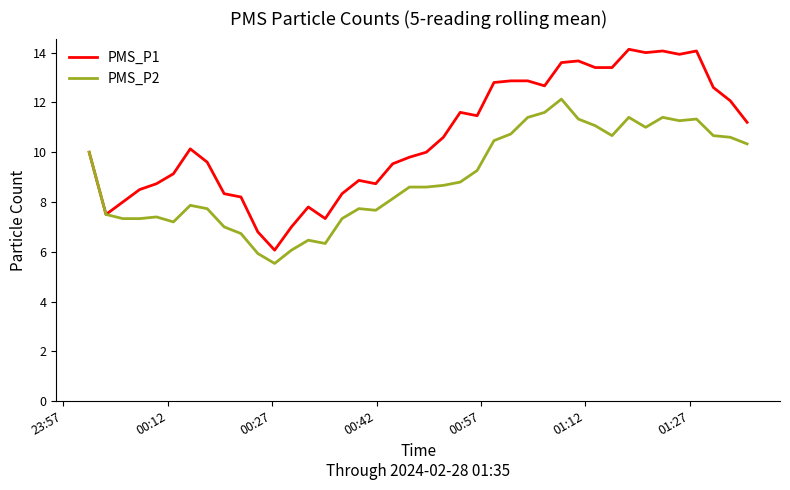

List the series in order of their overall mean, highest first.

PMS_P1, PMS_P2